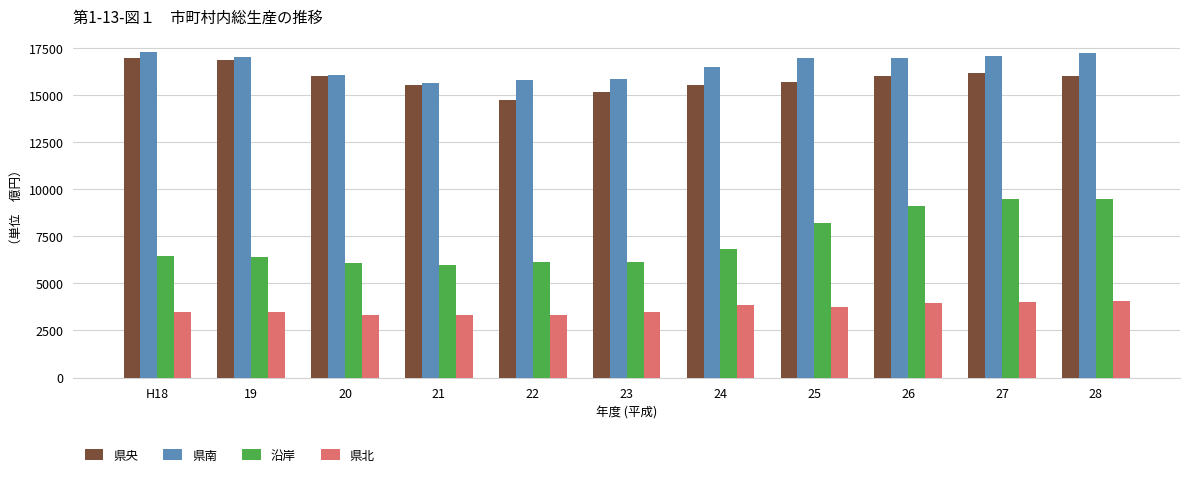

What is the value of the 県南 bar at the 5th from the left?

15795